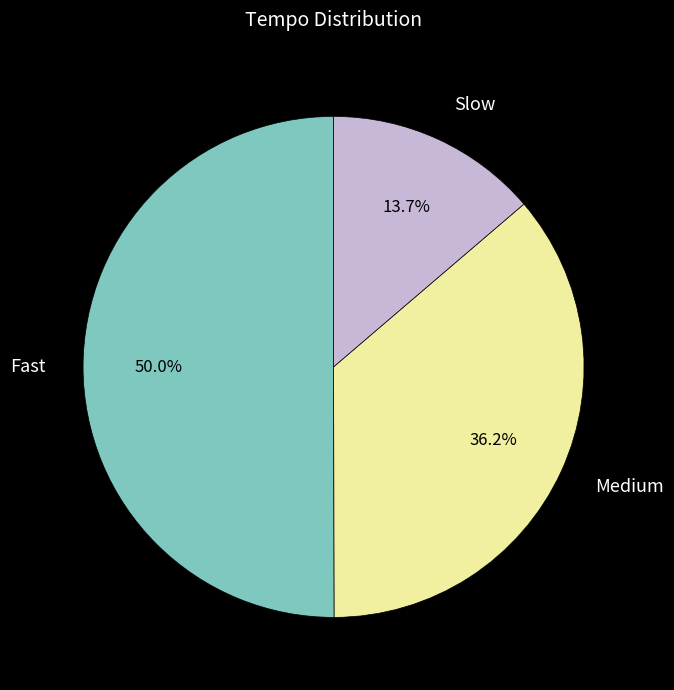

Which slice represents more than half of the pie?

Fast